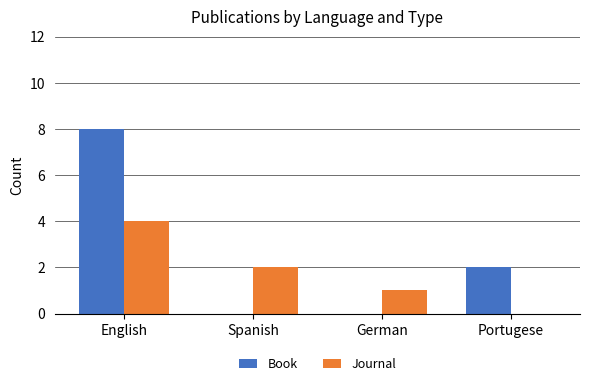

True or false: Journal has a value of 3 at English.

False